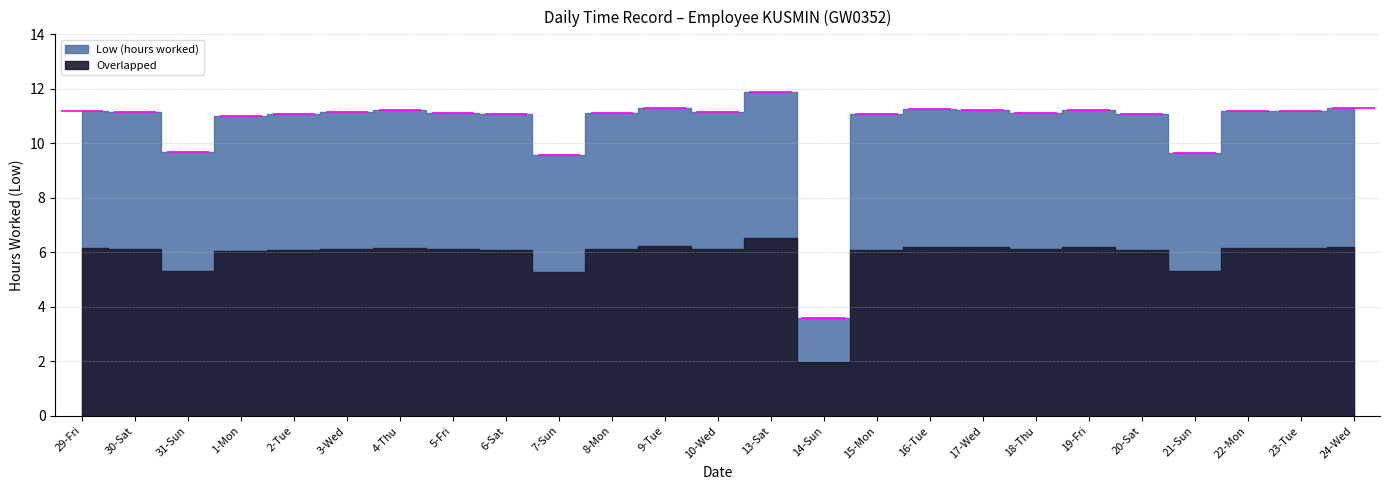

Where is the data nearest to the value 7?

7-Sun